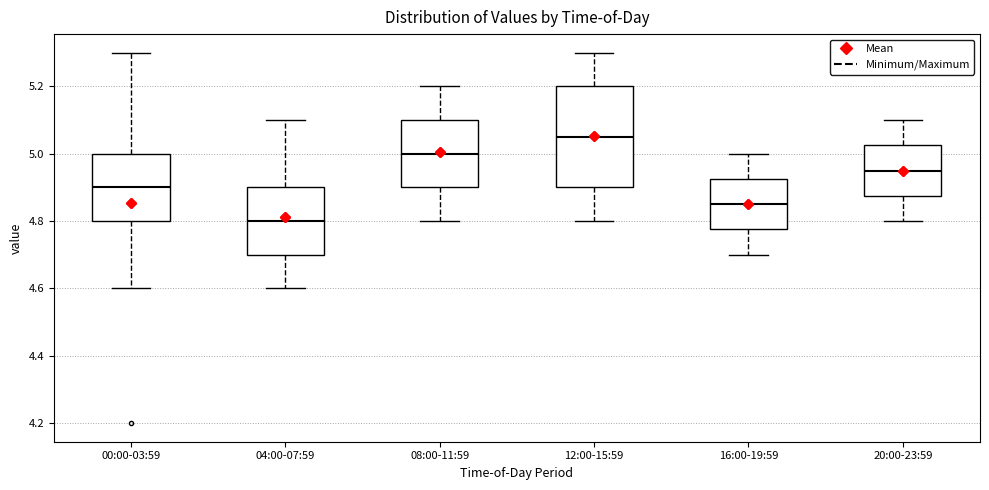

Which box has the lowest median line?

04:00-07:59